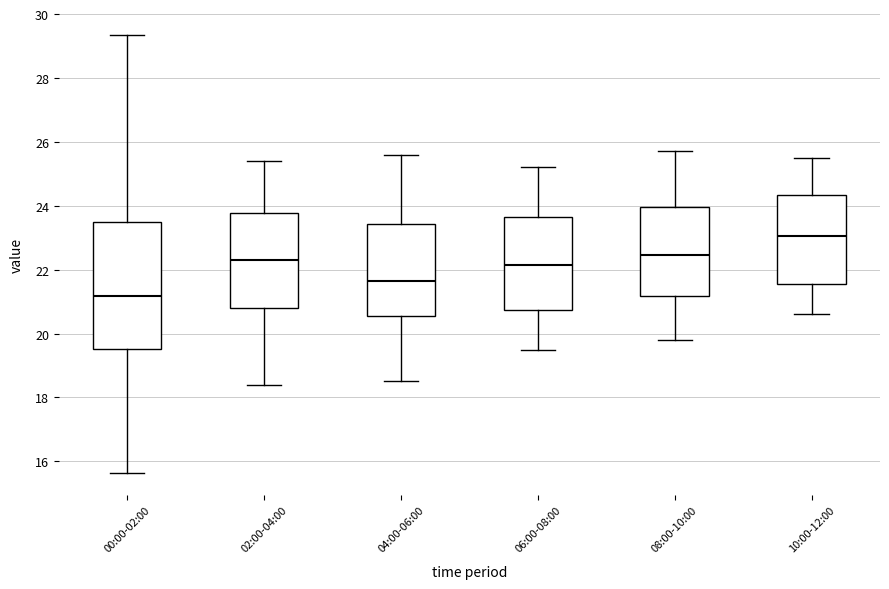

Where does the median line of the box for 06:00-08:00 sit on the y-axis? The values are not printed on the chart, so give them approximately, as read against the axis.

22.2